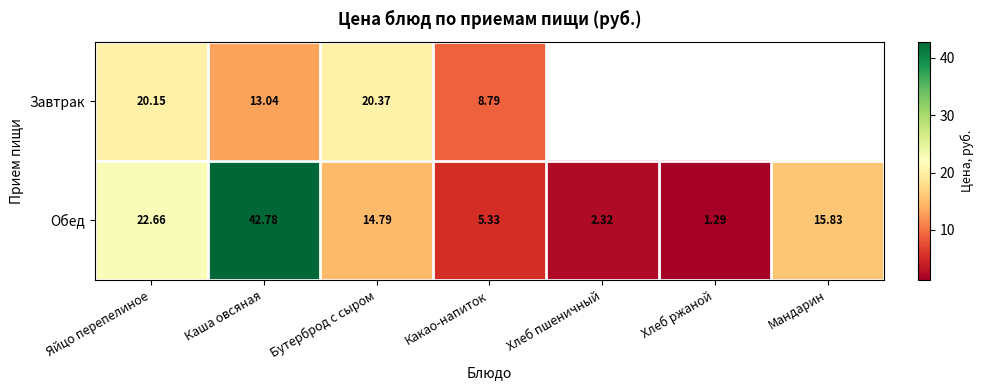

Is the value of Обед at Каша овсяная greater than the value of Завтрак at Бутерброд с сыром?

Yes